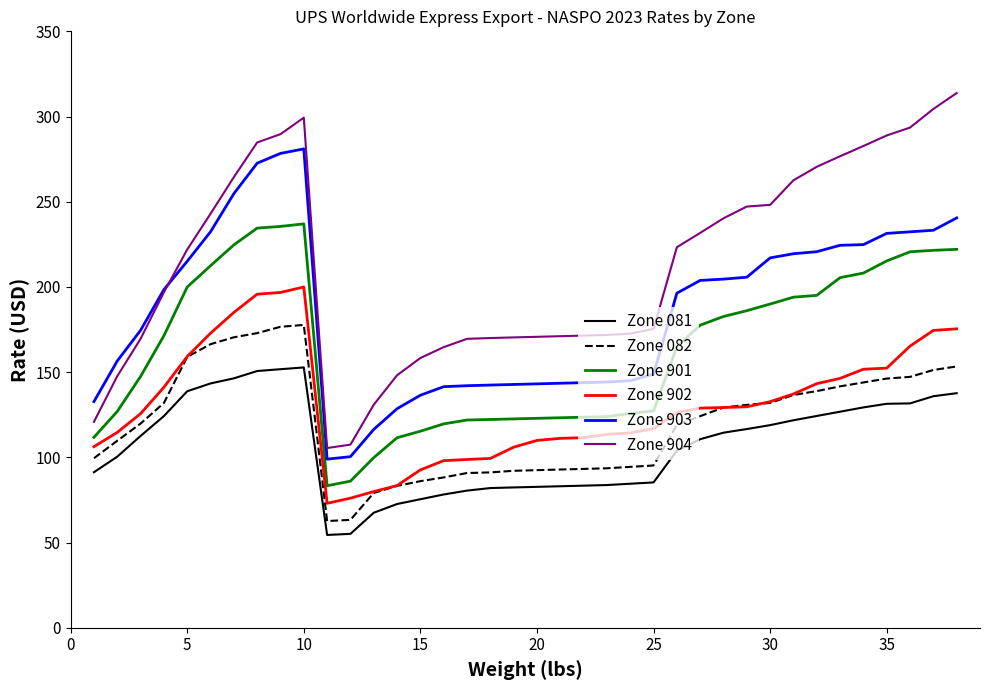

How many values in the Zone 902 series exceed 128?

19